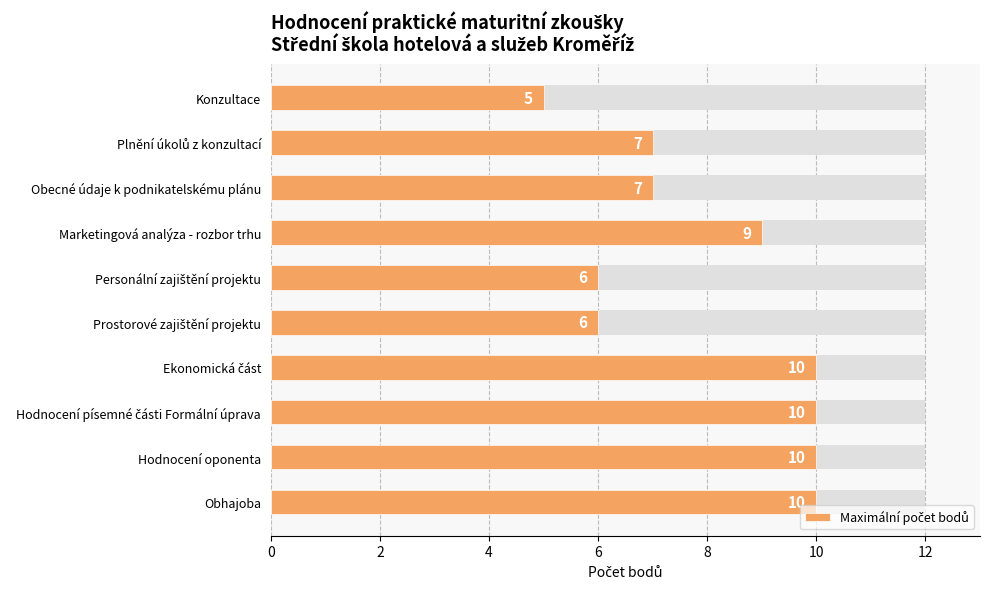

What is the approximate value at Ekonomická část?

10